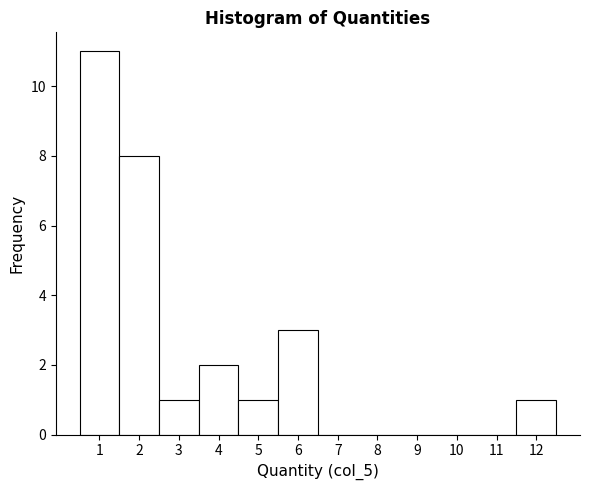

How tall is the bar that spans 5.5 to 6.5 on the x-axis? The values are not printed on the chart, so give them approximately, as read against the axis.

3